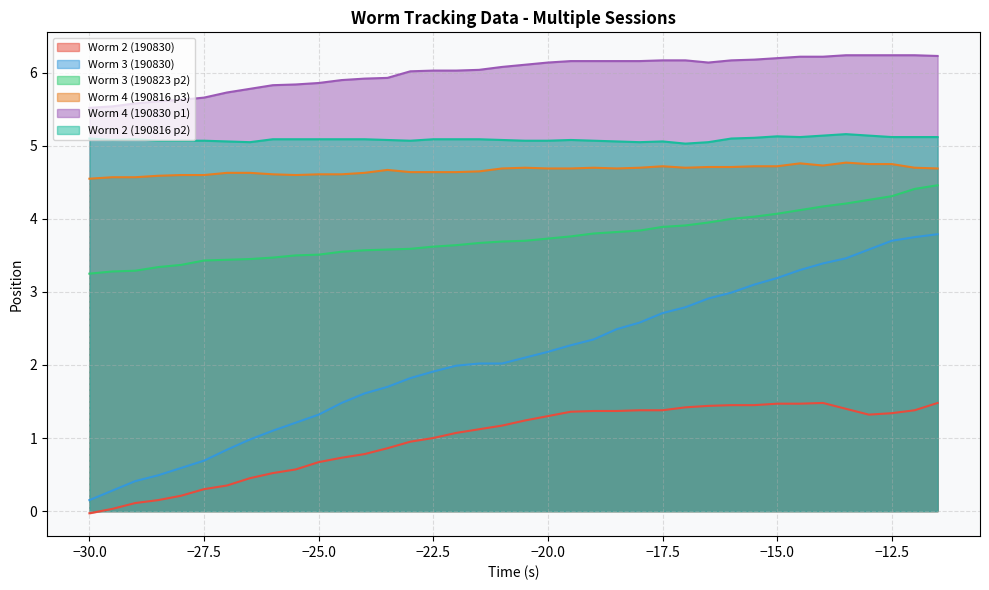

At which category is the sum across all series the highest?

-11.5